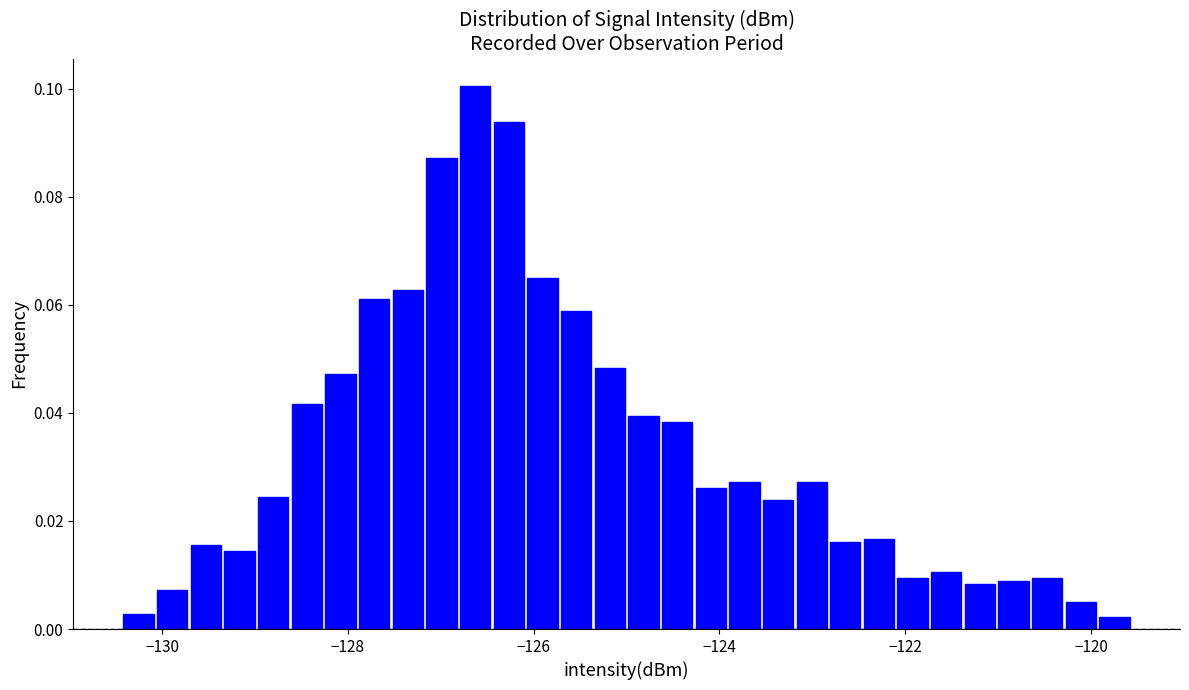

Read against the x-axis, roughly where is the centre of the tallest bar?

-126.6